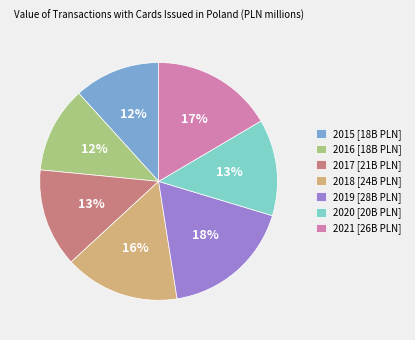

Is the sum of 2019 and 2018 greater than half?

No